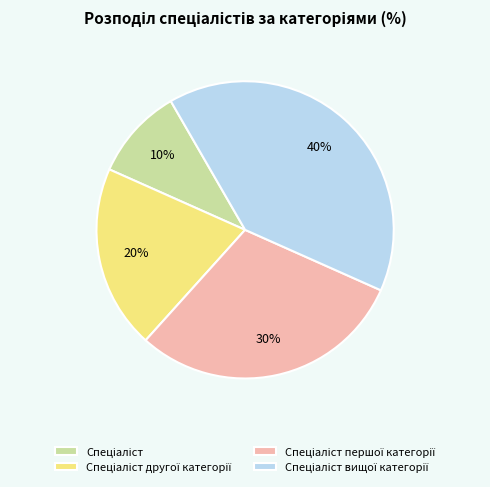

To the nearest percent, what is the difference between the largest and smallest slice percentages?

30%